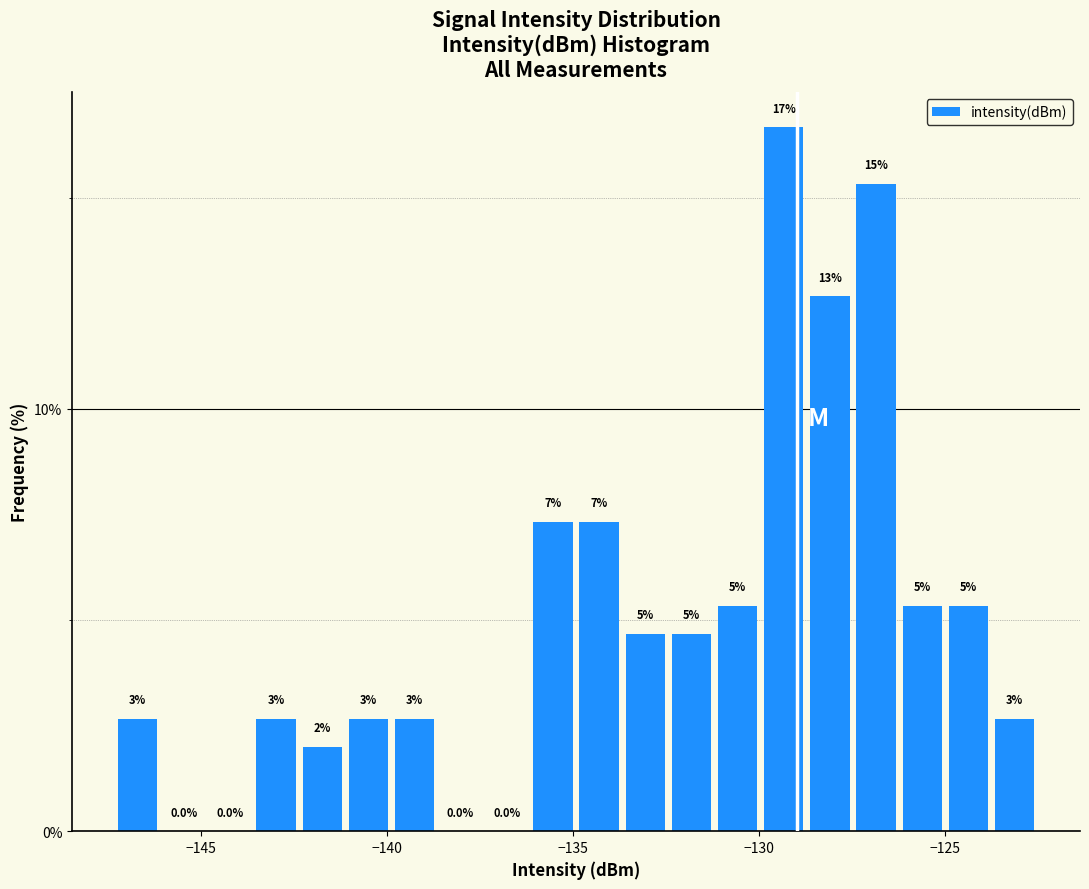

Around what value on the x-axis is the tallest bar? Give the approximate position of its centre, as read against the axis.

-129.5